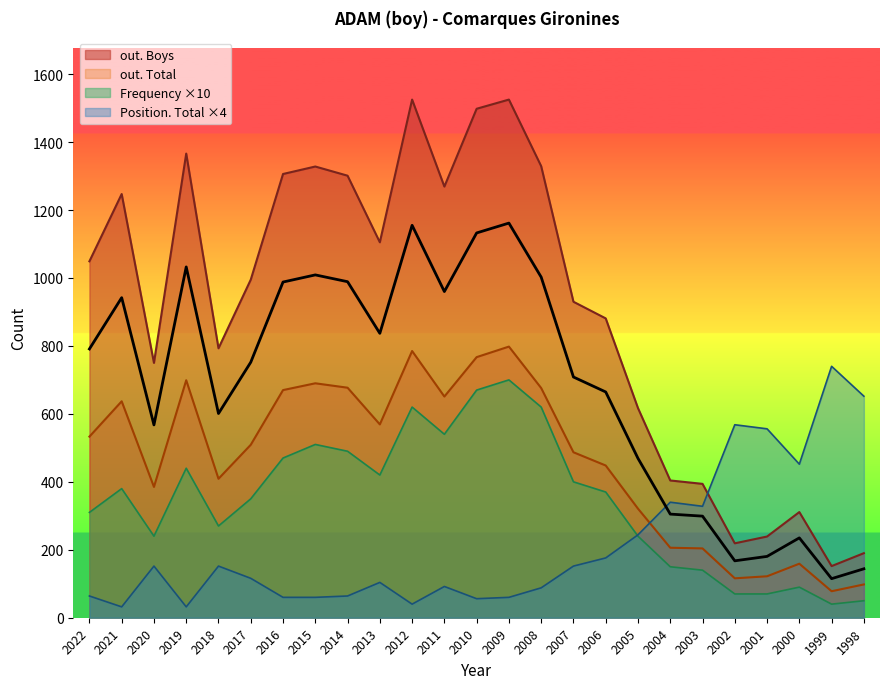

What is the difference between the highest and lowest values at 2015?

1268